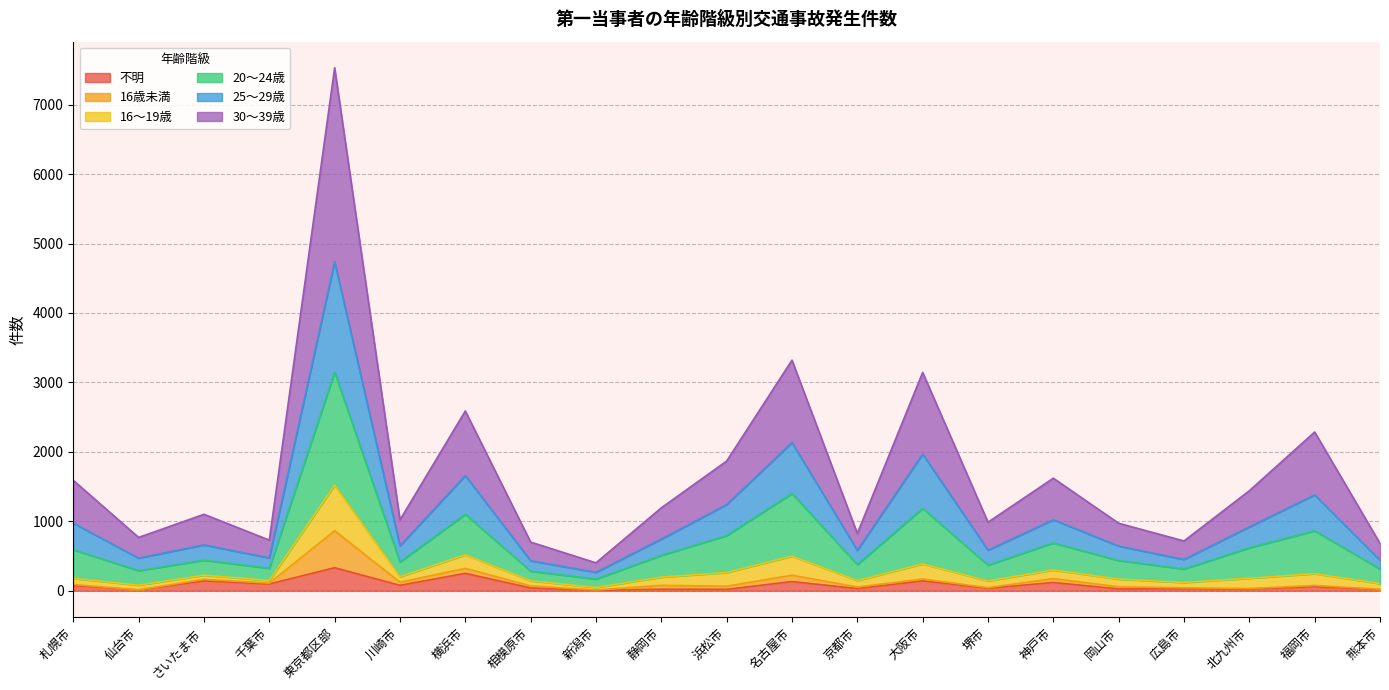

Rank the categories by 16～19歳 value from lowest to highest.

新潟市, 相模原市, 仙台市, 広島市, 熊本市, 千葉市, 堺市, 京都市, 川崎市, 岡山市, さいたま市, 静岡市, 札幌市, 北九州市, 神戸市, 浜松市, 福岡市, 横浜市, 大阪市, 名古屋市, 東京都区部